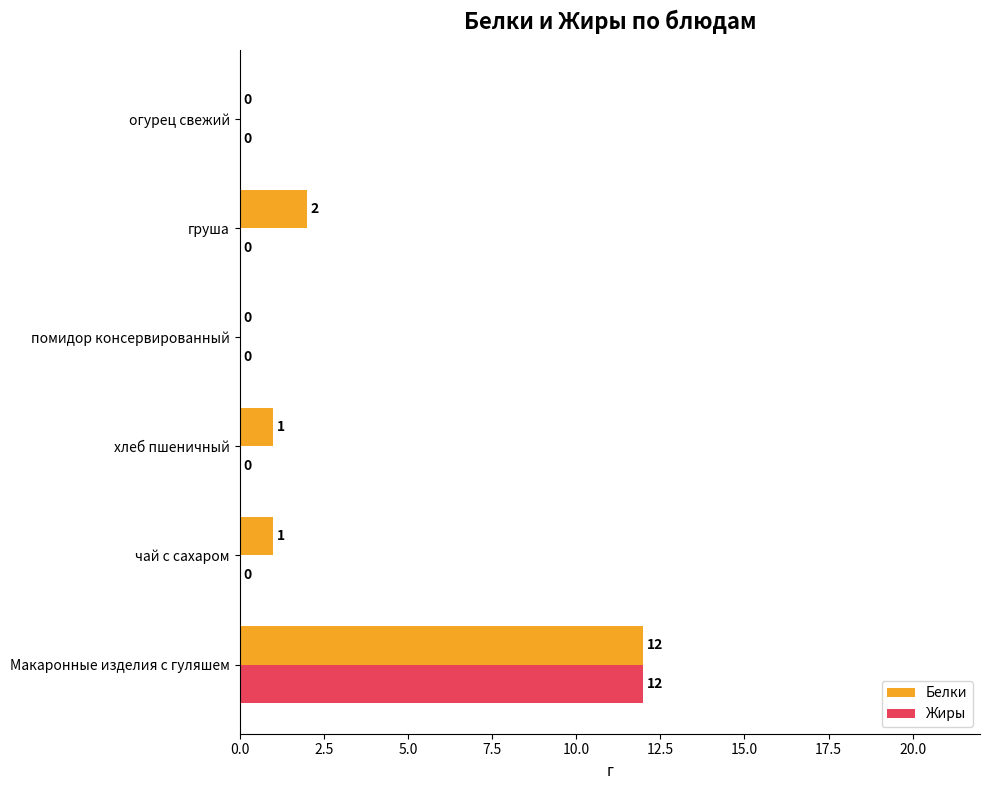

At which label does Белки reach its peak?

Макаронные изделия с гуляшем